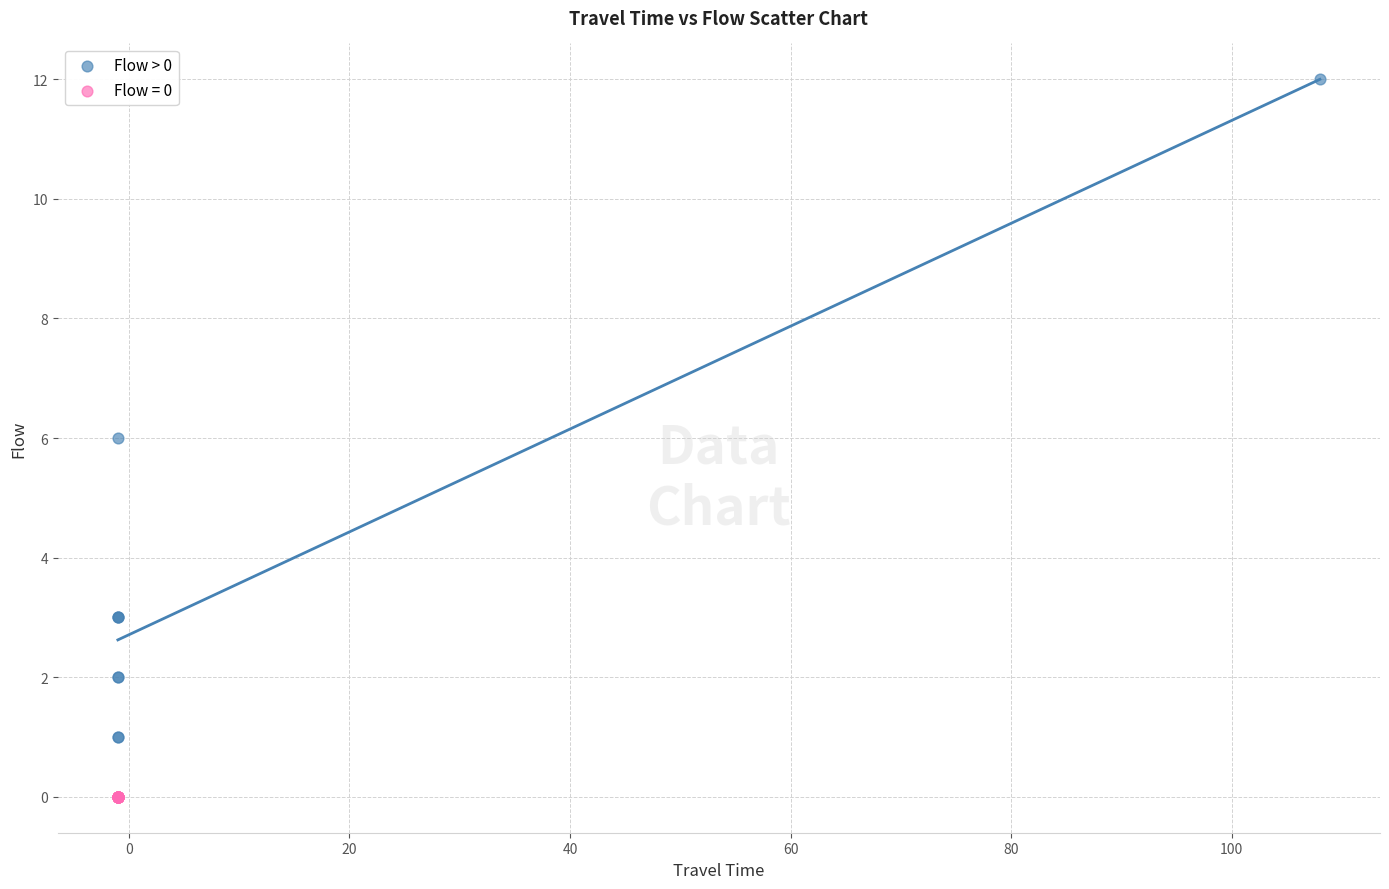

Which series reaches the maximum Y coordinate?

Flow > 0